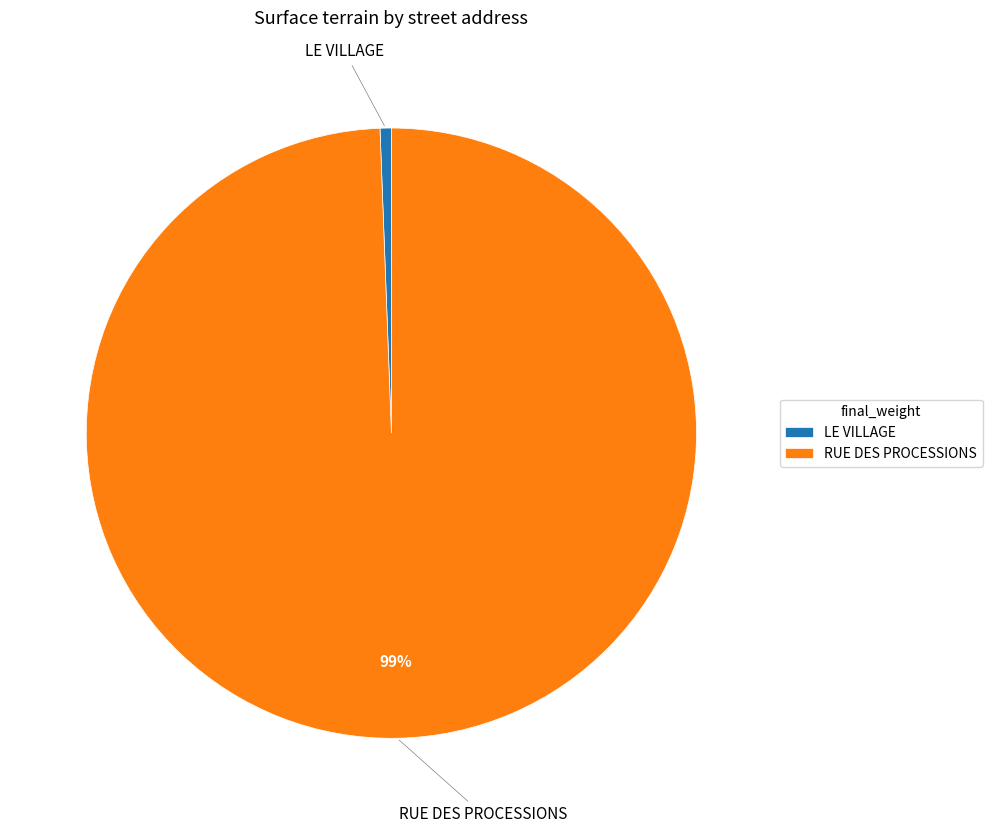

Combined, do RUE DES PROCESSIONS and LE VILLAGE account for over 50%?

Yes